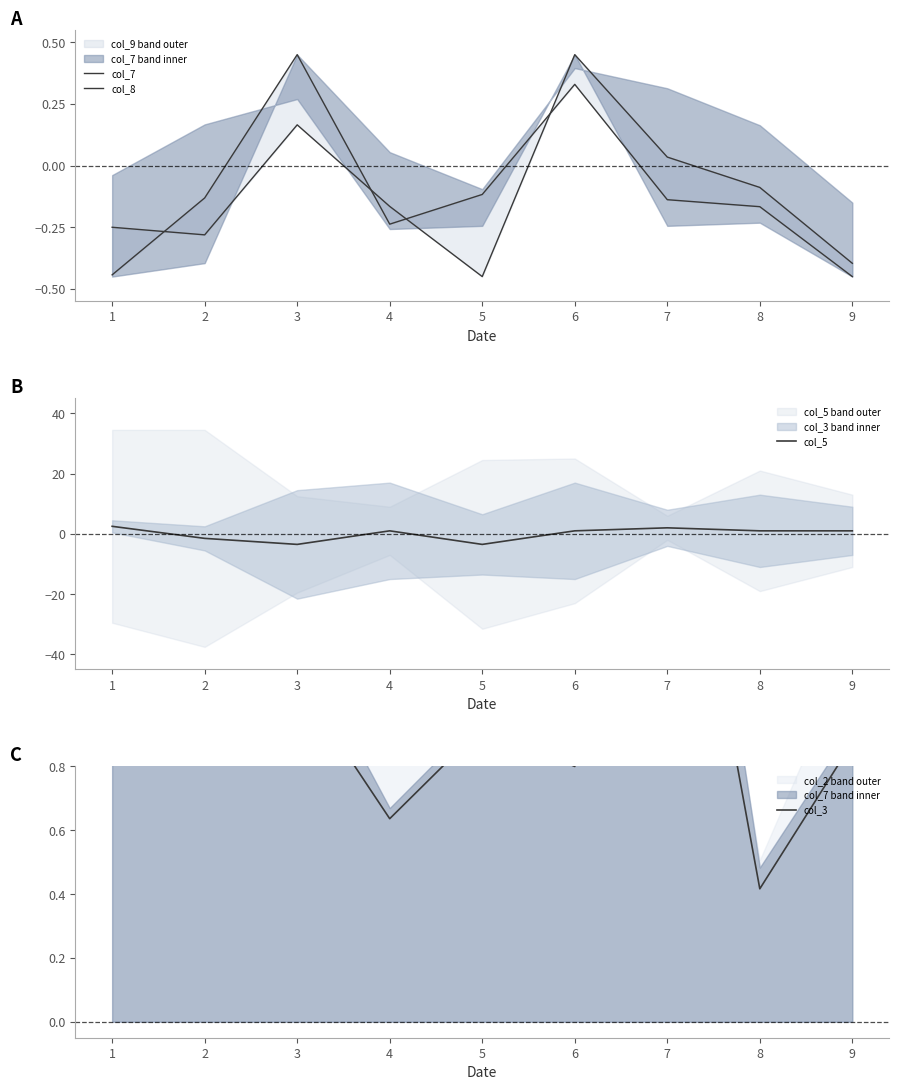

What is the highest value of the col_5 series?

2.5